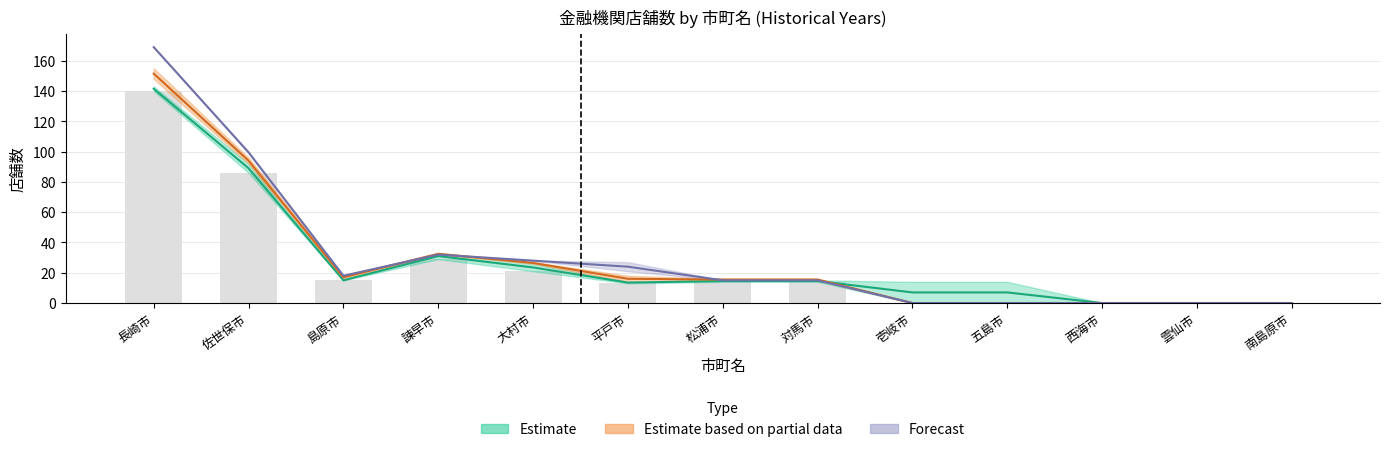

At how many categories does at least one series exceed 11?

8